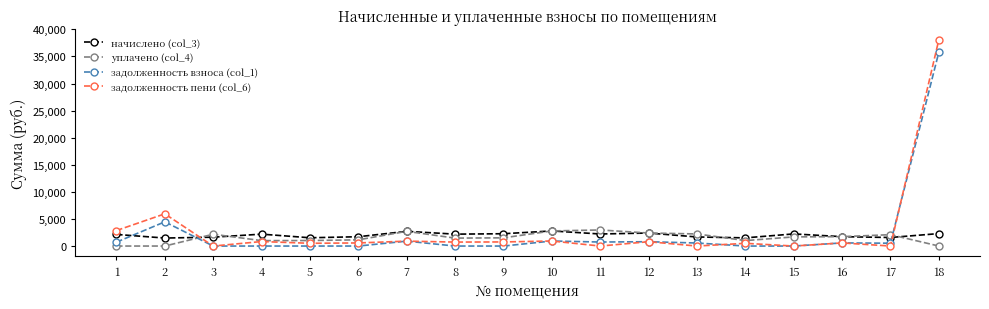

Which series has the largest total across all categories?

задолженность пени (col_6)